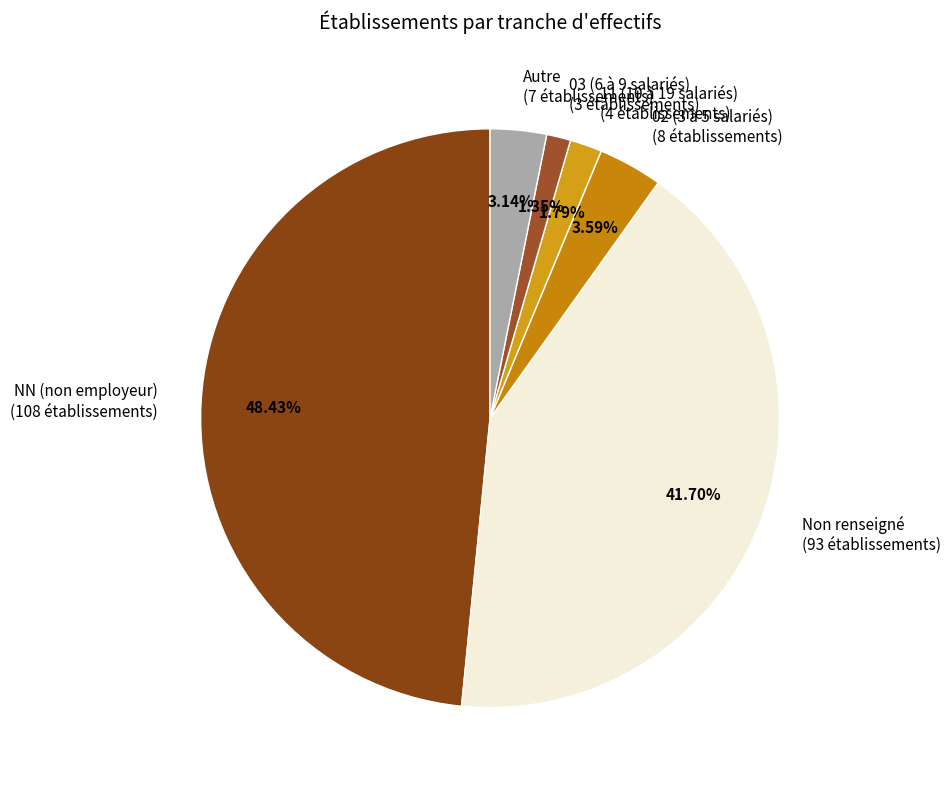

Which has a higher value, Autre (7 établissements) or 03 (6 à 9 salariés) (3 établissements)?

Autre (7 établissements)